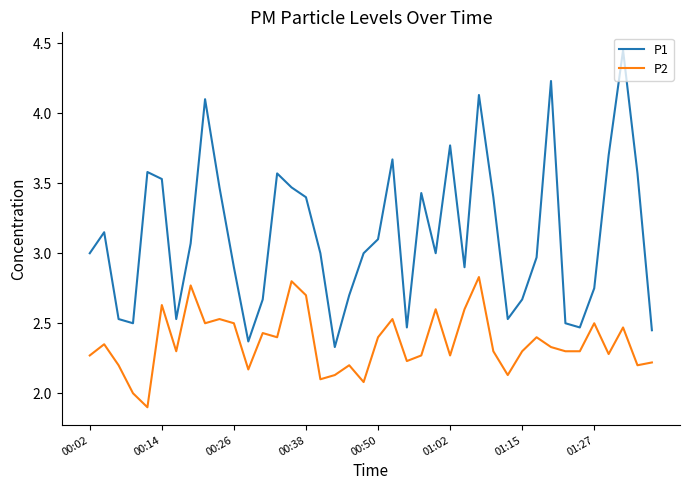

True or false: P1 and P2 cross at least once.

False